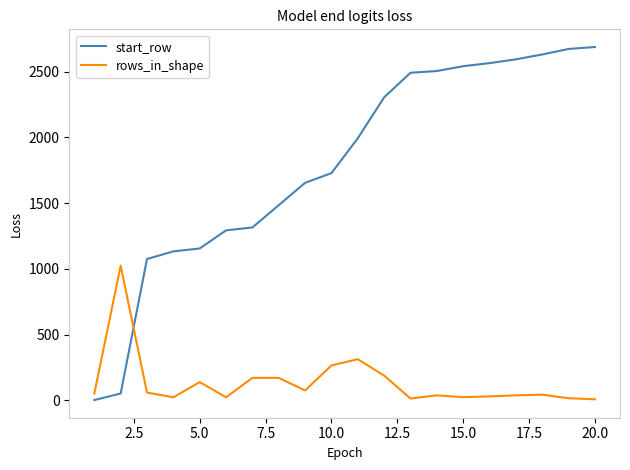

After their last crossing, which series has the higher values: start_row or rows_in_shape?

start_row